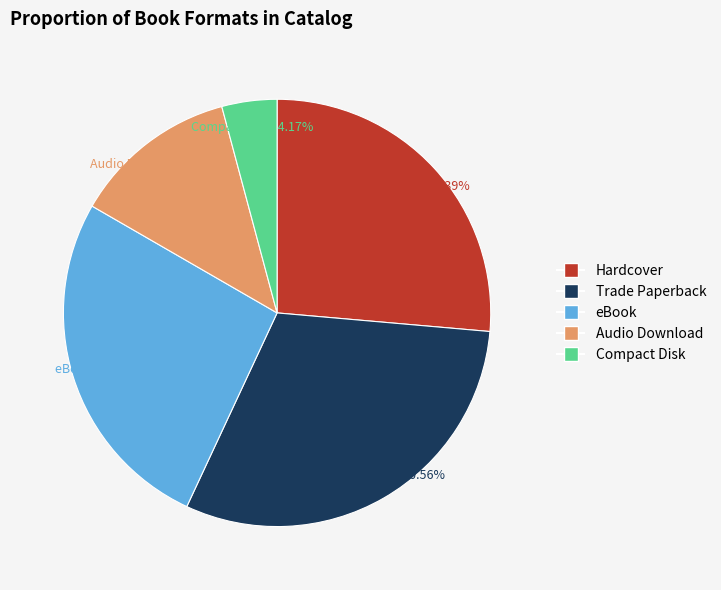

Between eBook and Audio Download, which is larger?

eBook